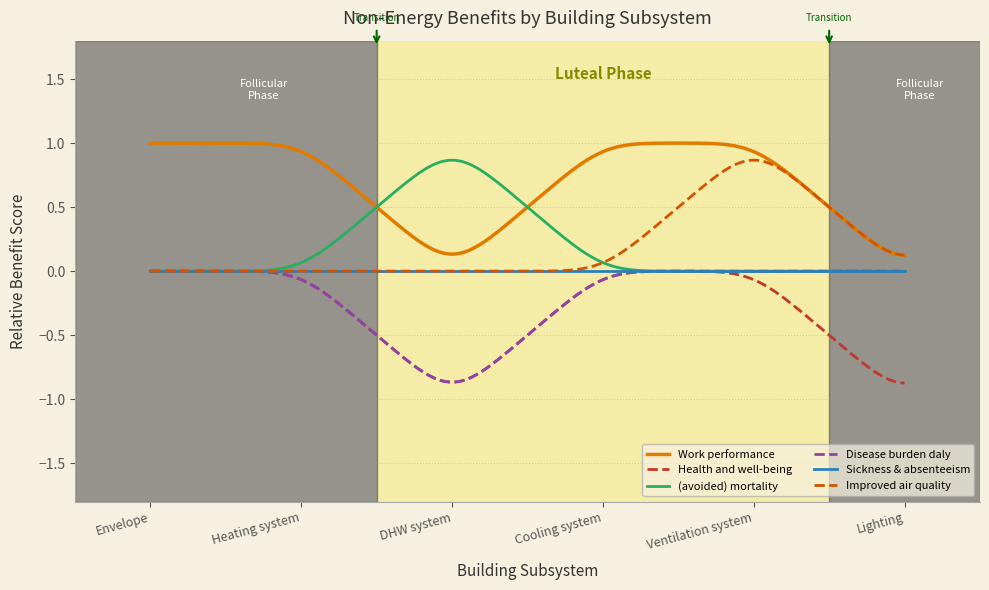

Which series has the largest total across all categories?

Work performance